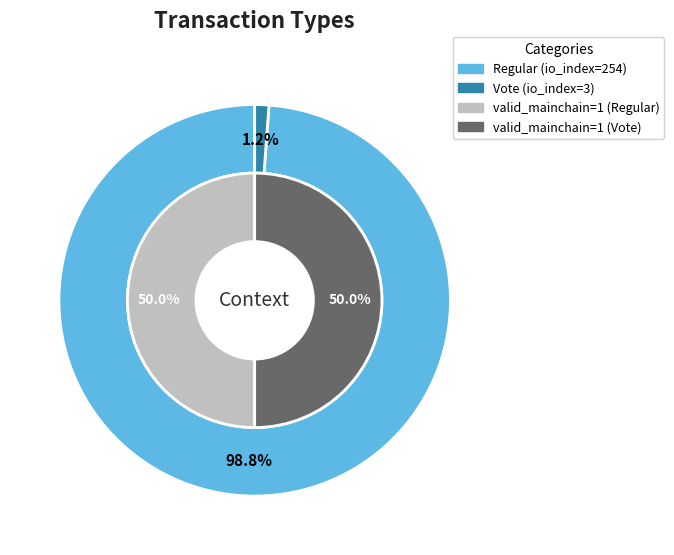

To the nearest percent, what percentage of the pie is Regular?

99%